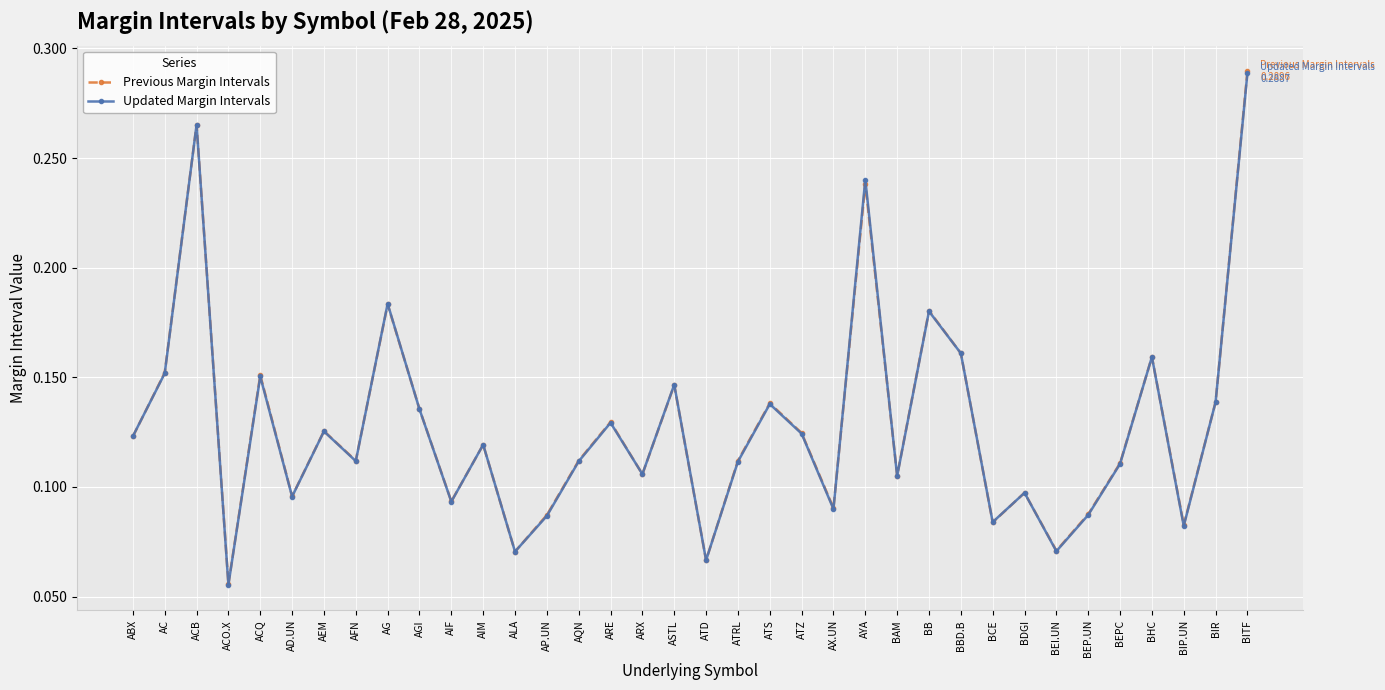

Between ATRL and BHC, which series saw the biggest shift?

Updated Margin Intervals